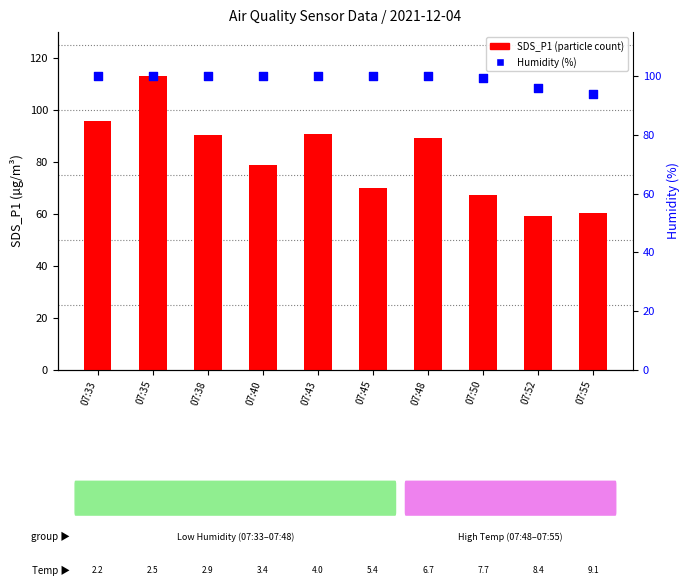

Which series reaches the maximum Y coordinate?

SDS_P1 (particle count)